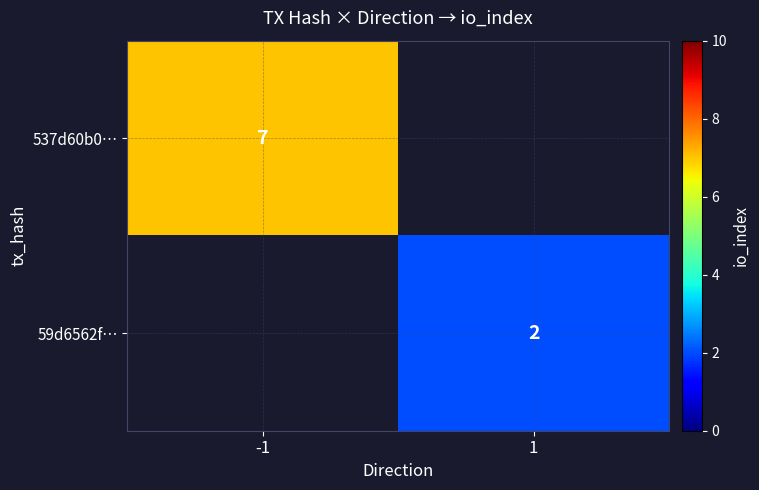

Is it true that 59d6562f… equals 0 at 1?

False